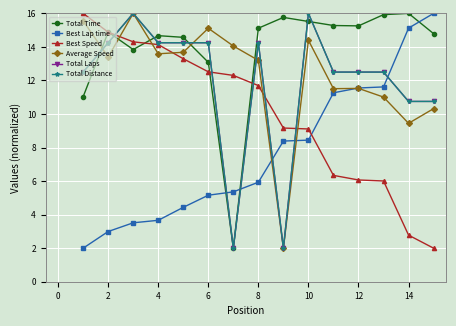

True or false: Total Laps has more than 0 points higher than both neighbors.

True